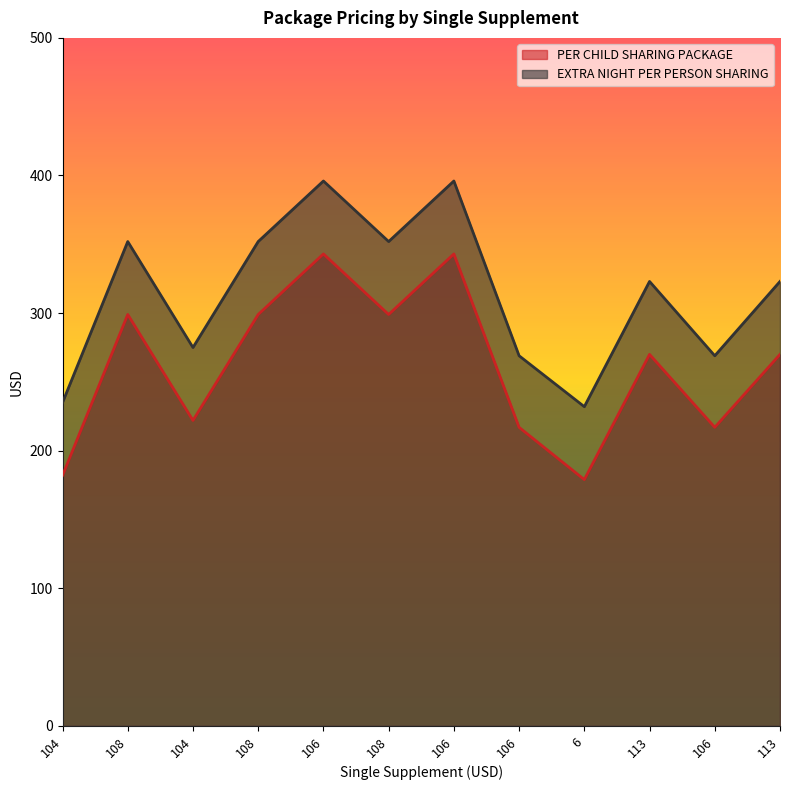

What is the sum of all PER CHILD SHARING PACKAGE values?

3140